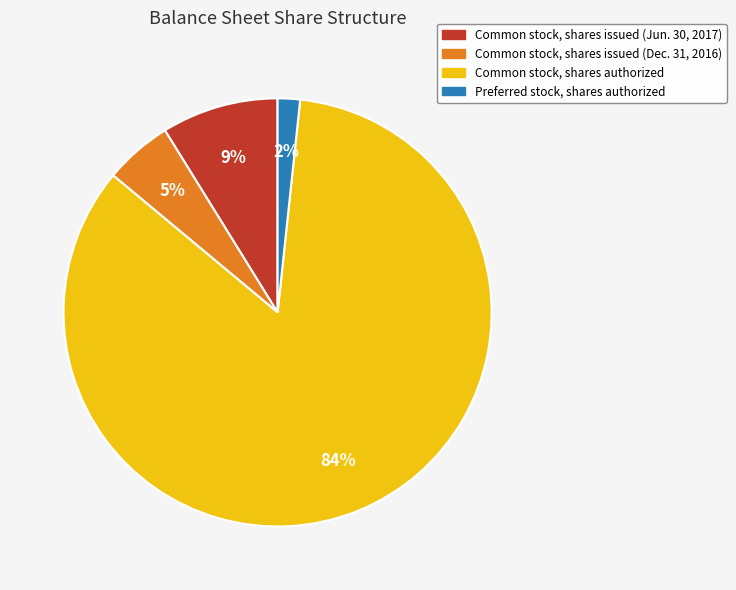

To the nearest percent, what is the average slice percentage?

25%